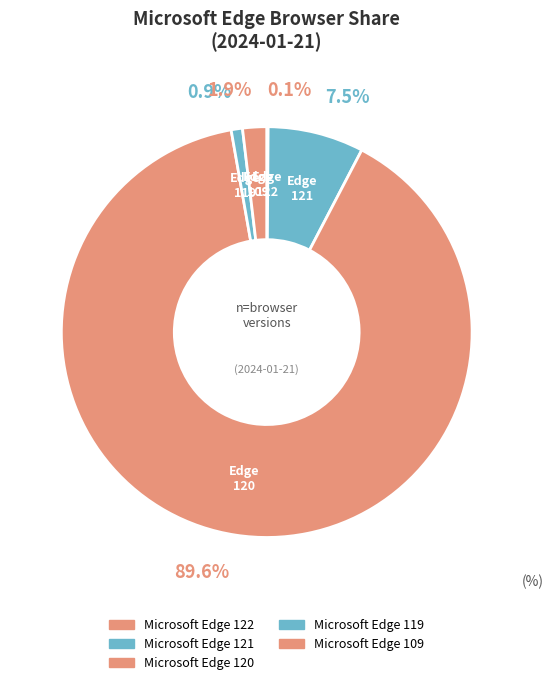

Which category has the biggest portion of the pie?

Microsoft Edge 120